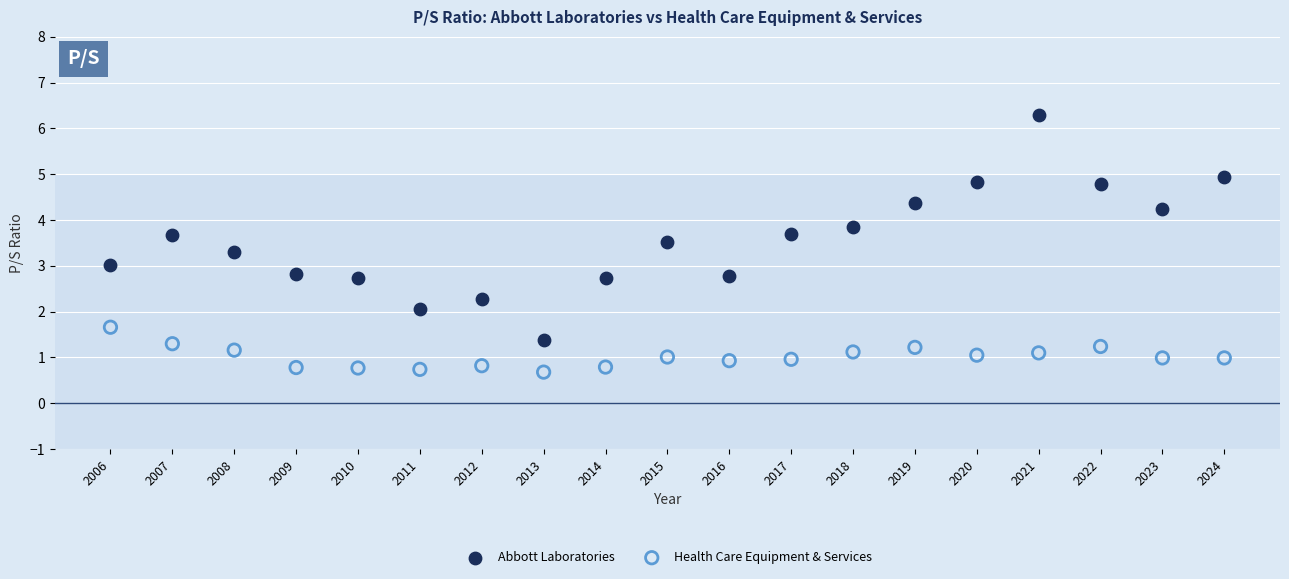

What are all the series names shown in the legend?

Abbott Laboratories, Health Care Equipment & Services